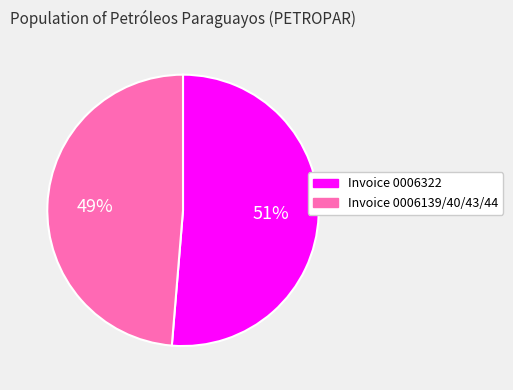

To the nearest percent, what percentage of the pie is Invoice 0006139/40/43/44?

49%